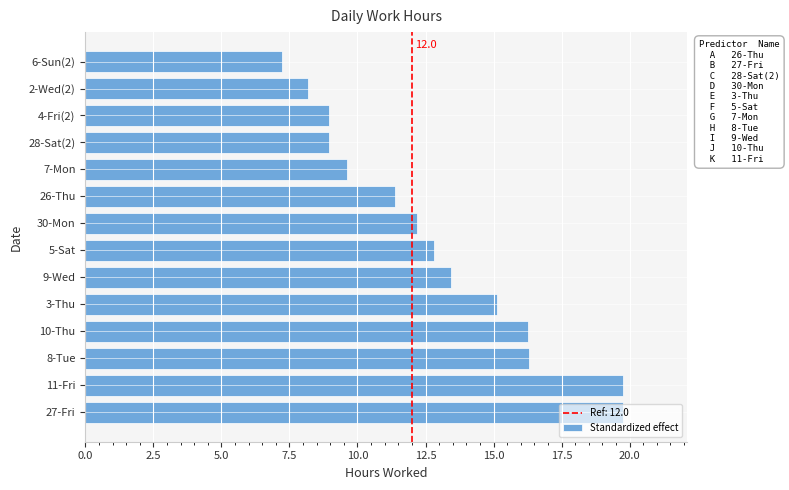

What is the approximate value at 7-Mon?

9.6